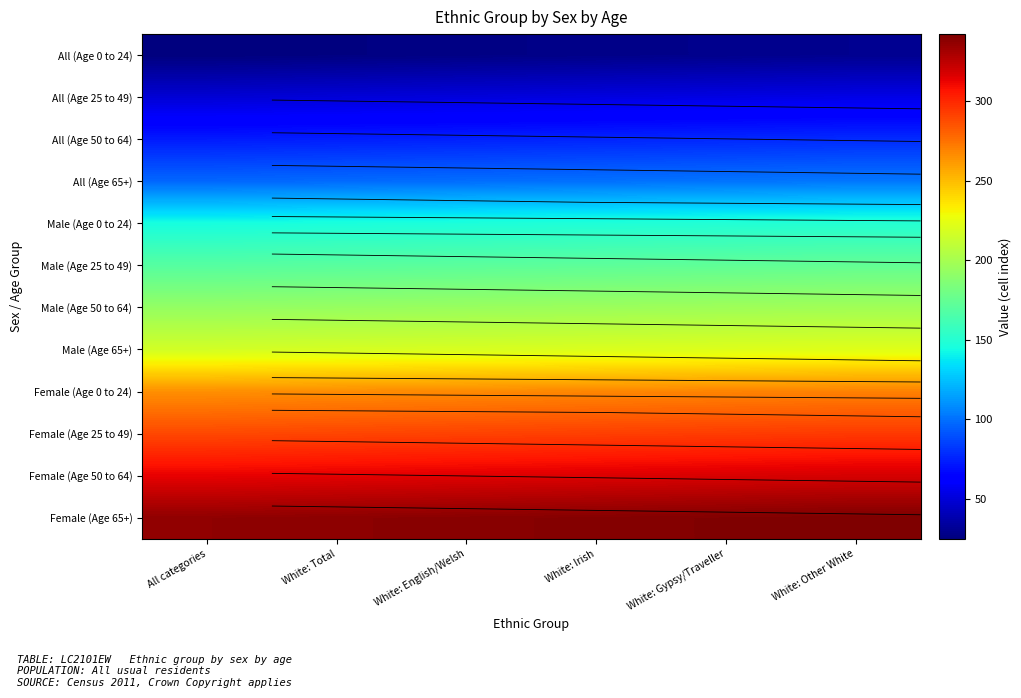

Is it true that Male (Age 25 to 49) equals 174 at White: Other White?

True